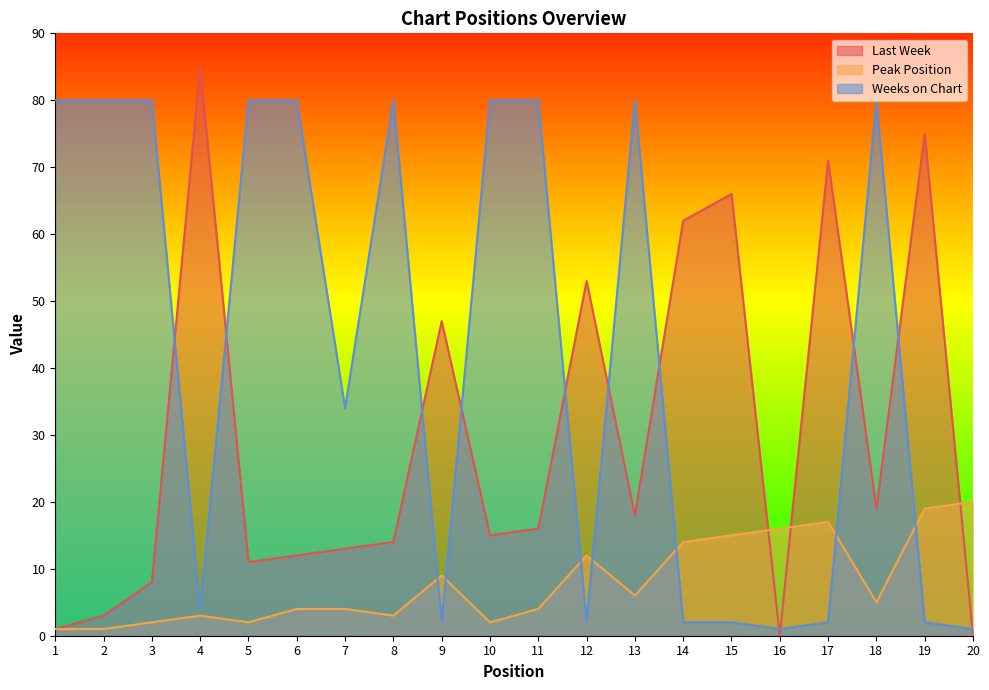

Does the chart have visible grid lines?

No